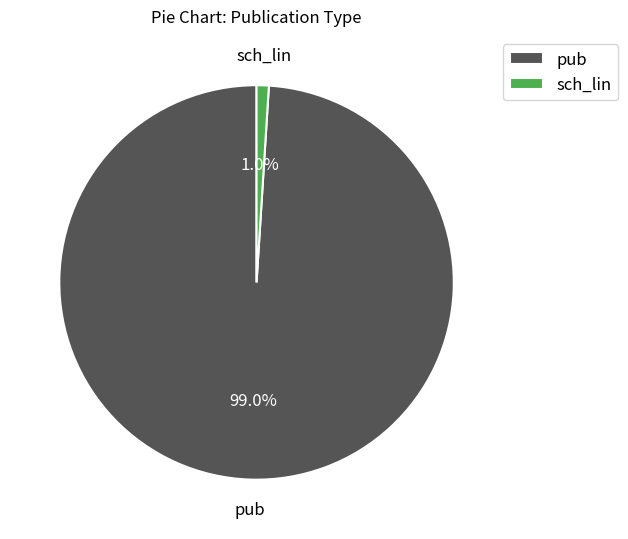

What is the majority slice?

pub